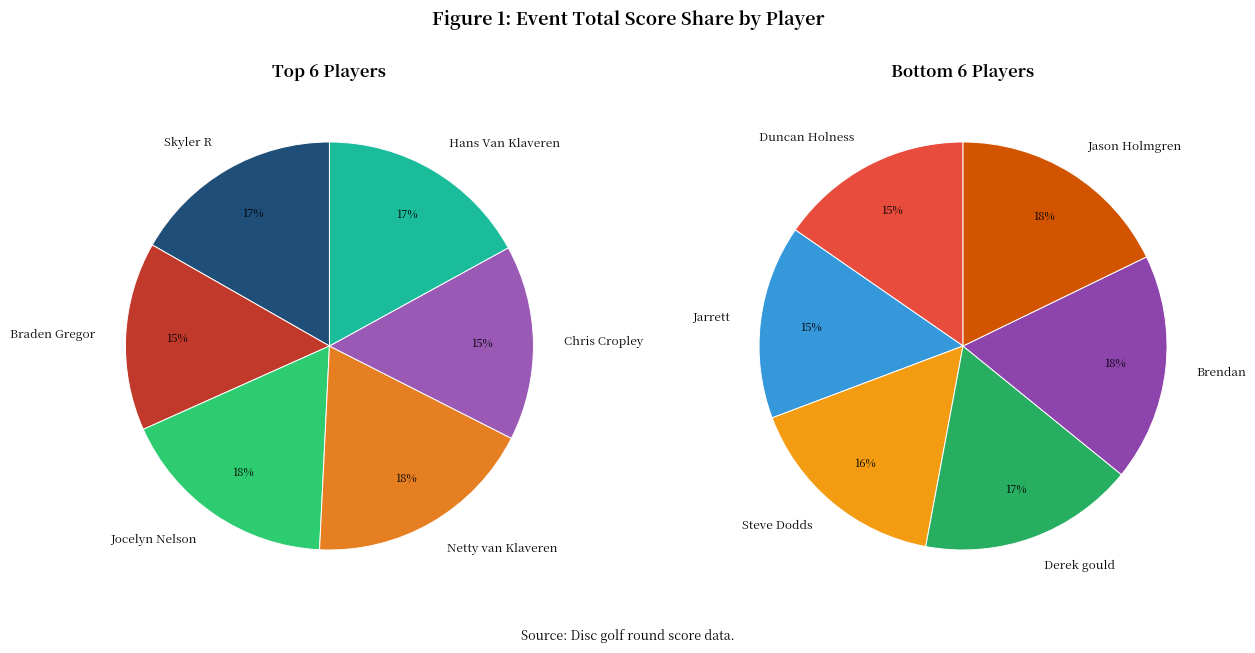

True or false: Chris Cropley accounts for 1% of the total.

False